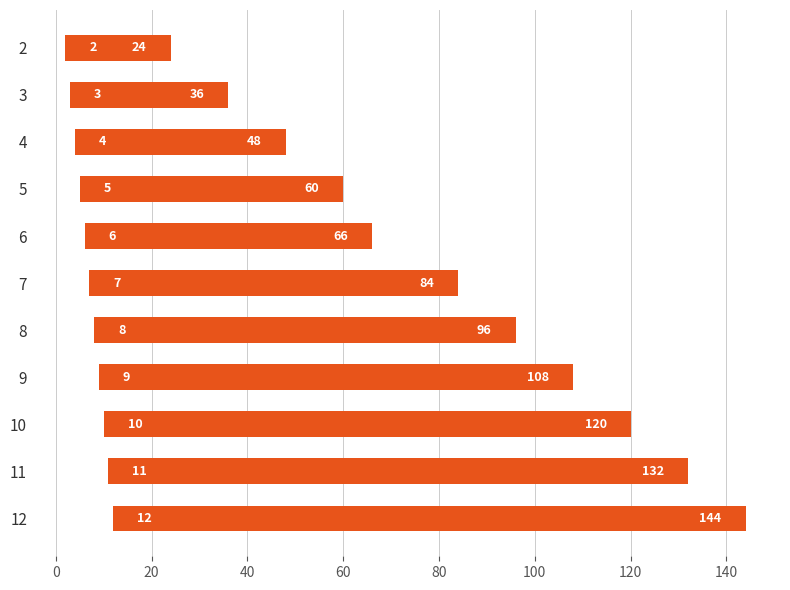

How many series are shown in this chart?

1